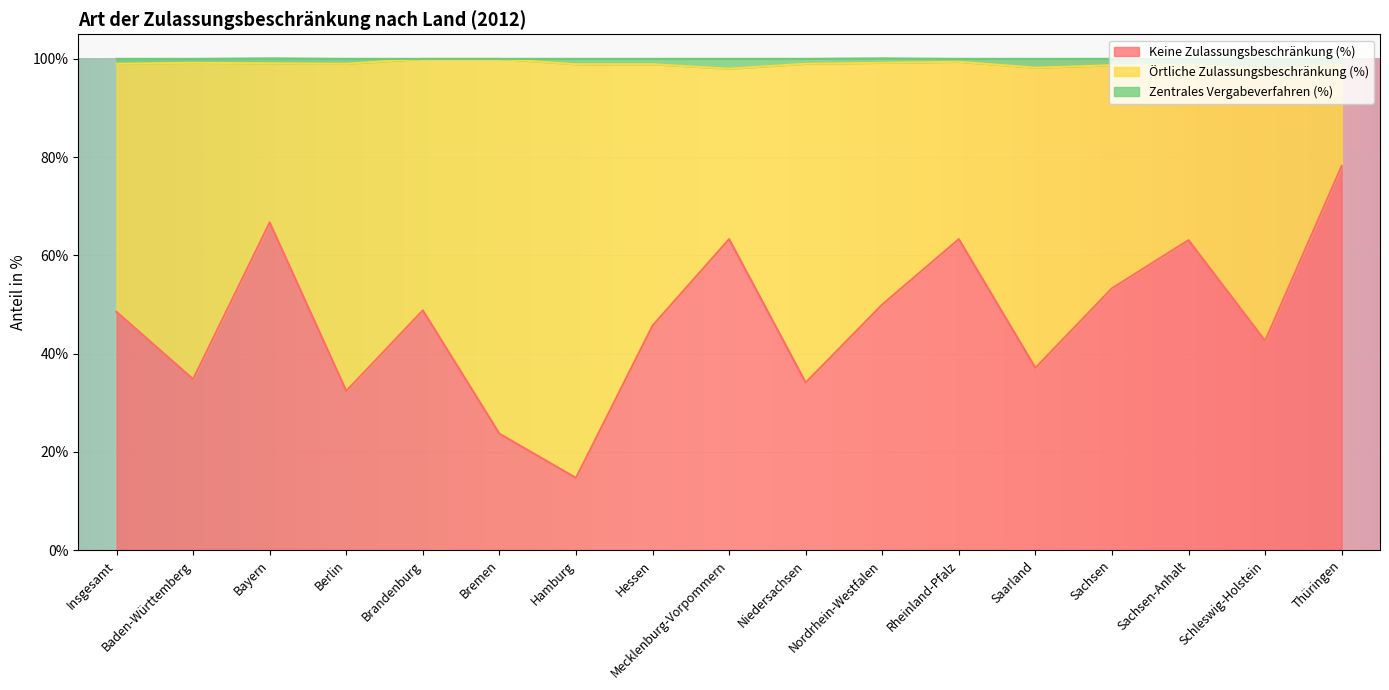

Which series has the largest range (max minus min)?

Keine Zulassungsbeschränkung (%)